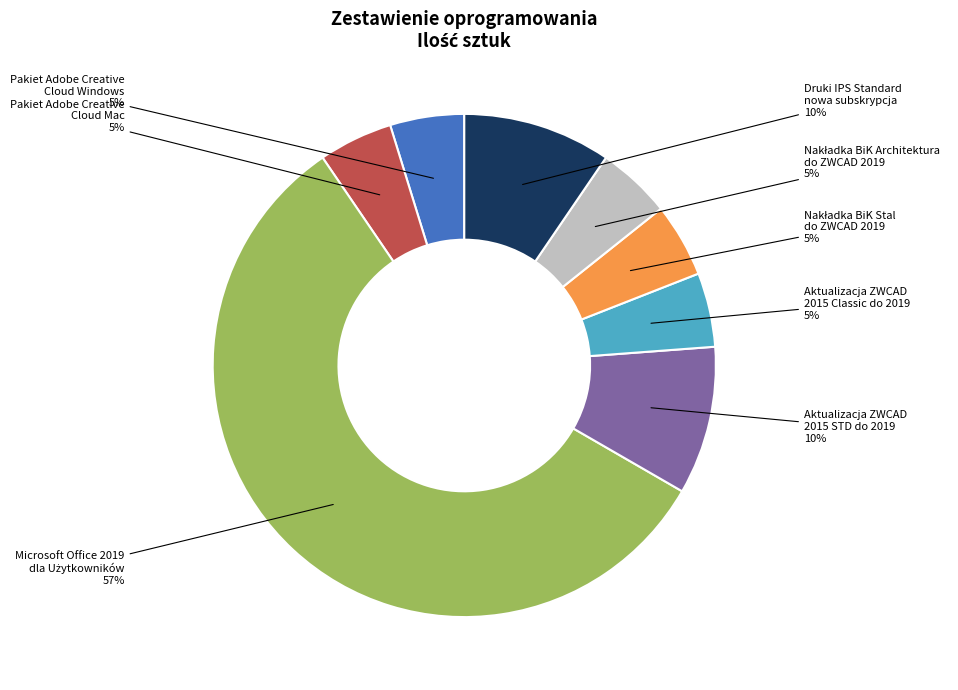

True or false: Druki IPS Standard nowa subskrypcja accounts for 18% of the total.

False